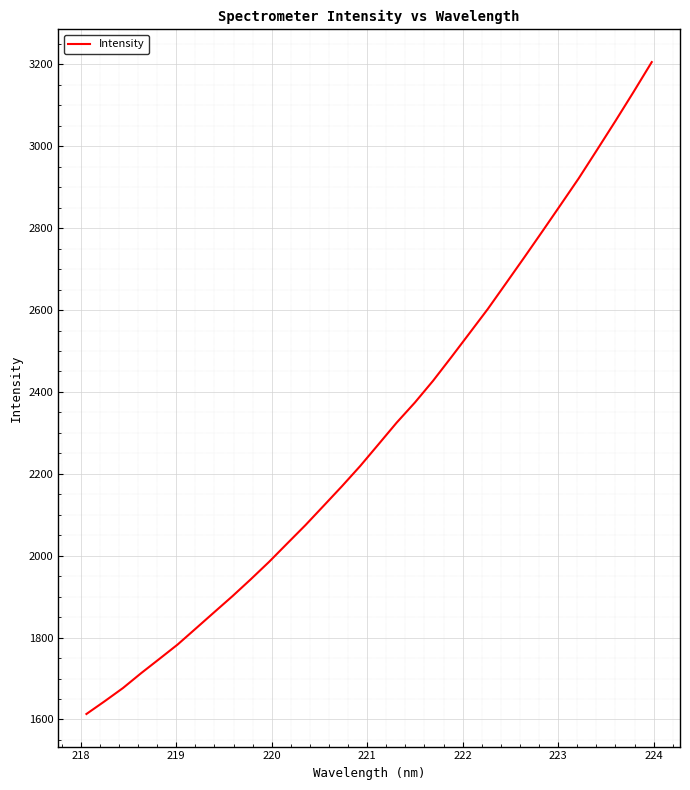

What is the smallest value displayed?

1613.3